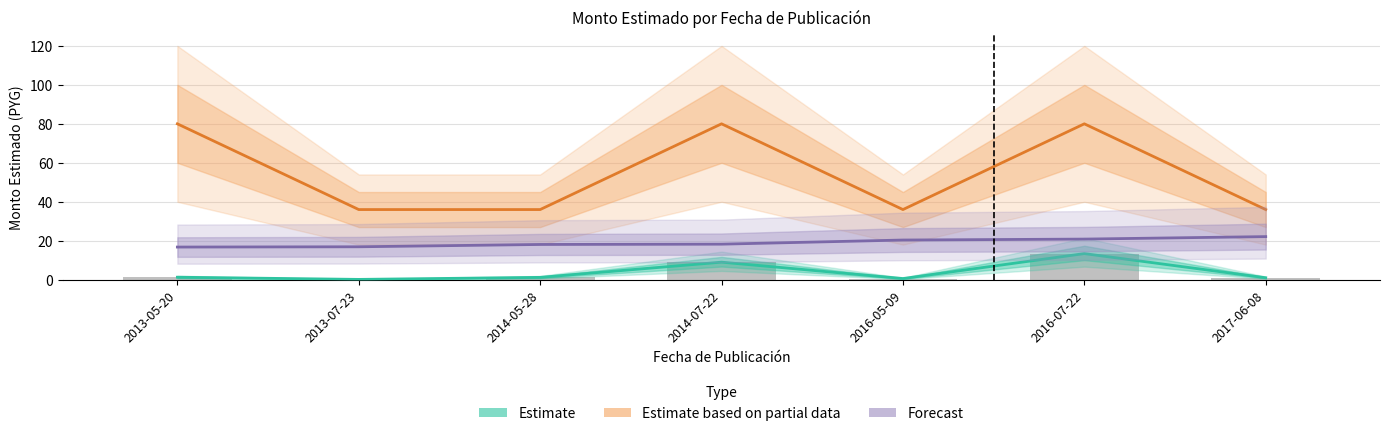

List the series in order of their overall mean, highest first.

Estimate based on partial data, Forecast, Estimate